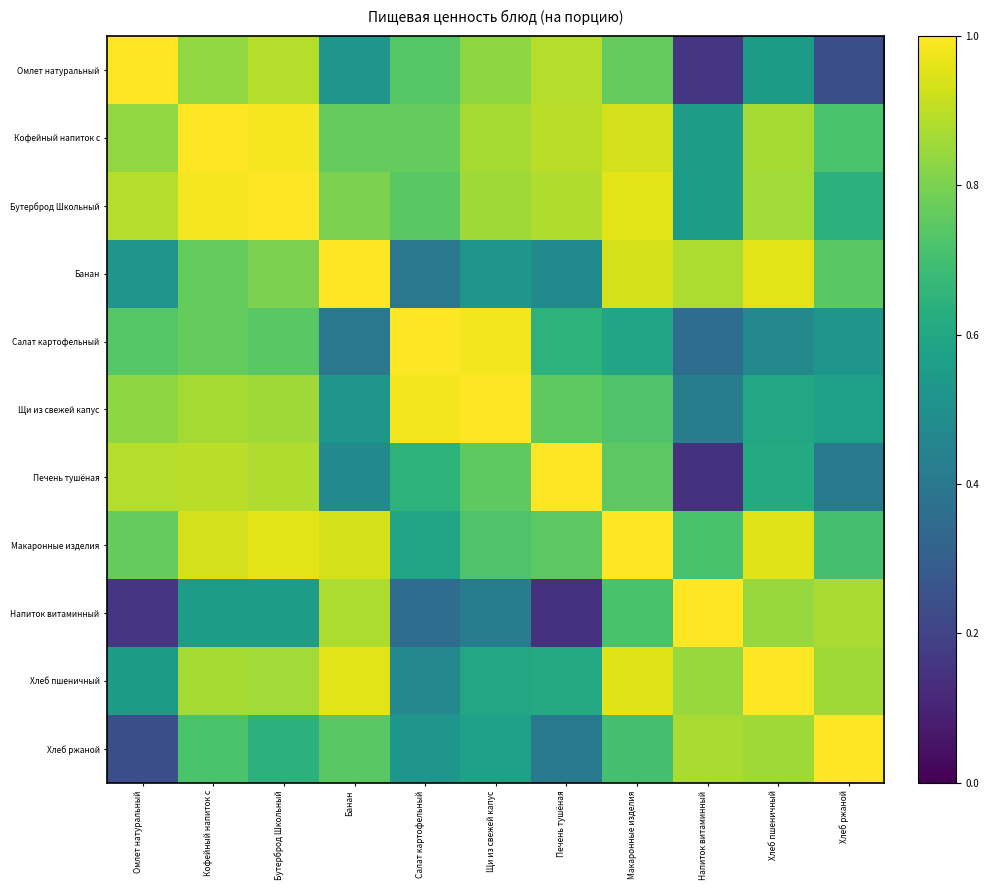

Reading left to right, what are all the values shown in this chart?

Омлет натуральный: Омлет натуральный=1.0	Кофейный напиток с=0.8	Бутерброд Школьный=0.9	Банан=0.5	Салат картофельный=0.7	Щи из свежей капус=0.8	Печень тушёная=0.9	Макаронные изделия=0.8	Напиток витаминный=0.2	Хлеб пшеничный=0.5	Хлеб ржаной=0.2
Кофейный напиток с: Омлет натуральный=0.8	Кофейный напиток с=1.0	Бутерброд Школьный=1.0	Банан=0.8	Салат картофельный=0.8	Щи из свежей капус=0.9	Печень тушёная=0.9	Макаронные изделия=0.9	Напиток витаминный=0.6	Хлеб пшеничный=0.9	Хлеб ржаной=0.7
Бутерброд Школьный: Омлет натуральный=0.9	Кофейный напиток с=1.0	Бутерброд Школьный=1.0	Банан=0.8	Салат картофельный=0.7	Щи из свежей капус=0.9	Печень тушёная=0.9	Макаронные изделия=1.0	Напиток витаминный=0.5	Хлеб пшеничный=0.9	Хлеб ржаной=0.6
Банан: Омлет натуральный=0.5	Кофейный напиток с=0.8	Бутерброд Школьный=0.8	Банан=1.0	Салат картофельный=0.4	Щи из свежей капус=0.5	Печень тушёная=0.5	Макаронные изделия=0.9	Напиток витаминный=0.9	Хлеб пшеничный=1.0	Хлеб ржаной=0.7
Салат картофельный: Омлет натуральный=0.7	Кофейный напиток с=0.8	Бутерброд Школьный=0.7	Банан=0.4	Салат картофельный=1.0	Щи из свежей капус=1.0	Печень тушёная=0.6	Макаронные изделия=0.6	Напиток витаминный=0.4	Хлеб пшеничный=0.5	Хлеб ржаной=0.5
Щи из свежей капус: Омлет натуральный=0.8	Кофейный напиток с=0.9	Бутерброд Школьный=0.9	Банан=0.5	Салат картофельный=1.0	Щи из свежей капус=1.0	Печень тушёная=0.8	Макаронные изделия=0.7	Напиток витаминный=0.4	Хлеб пшеничный=0.6	Хлеб ржаной=0.6
Печень тушёная: Омлет натуральный=0.9	Кофейный напиток с=0.9	Бутерброд Школьный=0.9	Банан=0.5	Салат картофельный=0.6	Щи из свежей капус=0.8	Печень тушёная=1.0	Макаронные изделия=0.7	Напиток витаминный=0.1	Хлеб пшеничный=0.6	Хлеб ржаной=0.4
Макаронные изделия: Омлет натуральный=0.8	Кофейный напиток с=0.9	Бутерброд Школьный=1.0	Банан=0.9	Салат картофельный=0.6	Щи из свежей капус=0.7	Печень тушёная=0.7	Макаронные изделия=1.0	Напиток витаминный=0.7	Хлеб пшеничный=1.0	Хлеб ржаной=0.7
Напиток витаминный: Омлет натуральный=0.2	Кофейный напиток с=0.6	Бутерброд Школьный=0.5	Банан=0.9	Салат картофельный=0.4	Щи из свежей капус=0.4	Печень тушёная=0.1	Макаронные изделия=0.7	Напиток витаминный=1.0	Хлеб пшеничный=0.8	Хлеб ржаной=0.9
Хлеб пшеничный: Омлет натуральный=0.5	Кофейный напиток с=0.9	Бутерброд Школьный=0.9	Банан=1.0	Салат картофельный=0.5	Щи из свежей капус=0.6	Печень тушёная=0.6	Макаронные изделия=1.0	Напиток витаминный=0.8	Хлеб пшеничный=1.0	Хлеб ржаной=0.9
Хлеб ржаной: Омлет натуральный=0.2	Кофейный напиток с=0.7	Бутерброд Школьный=0.6	Банан=0.7	Салат картофельный=0.5	Щи из свежей капус=0.6	Печень тушёная=0.4	Макаронные изделия=0.7	Напиток витаминный=0.9	Хлеб пшеничный=0.9	Хлеб ржаной=1.0